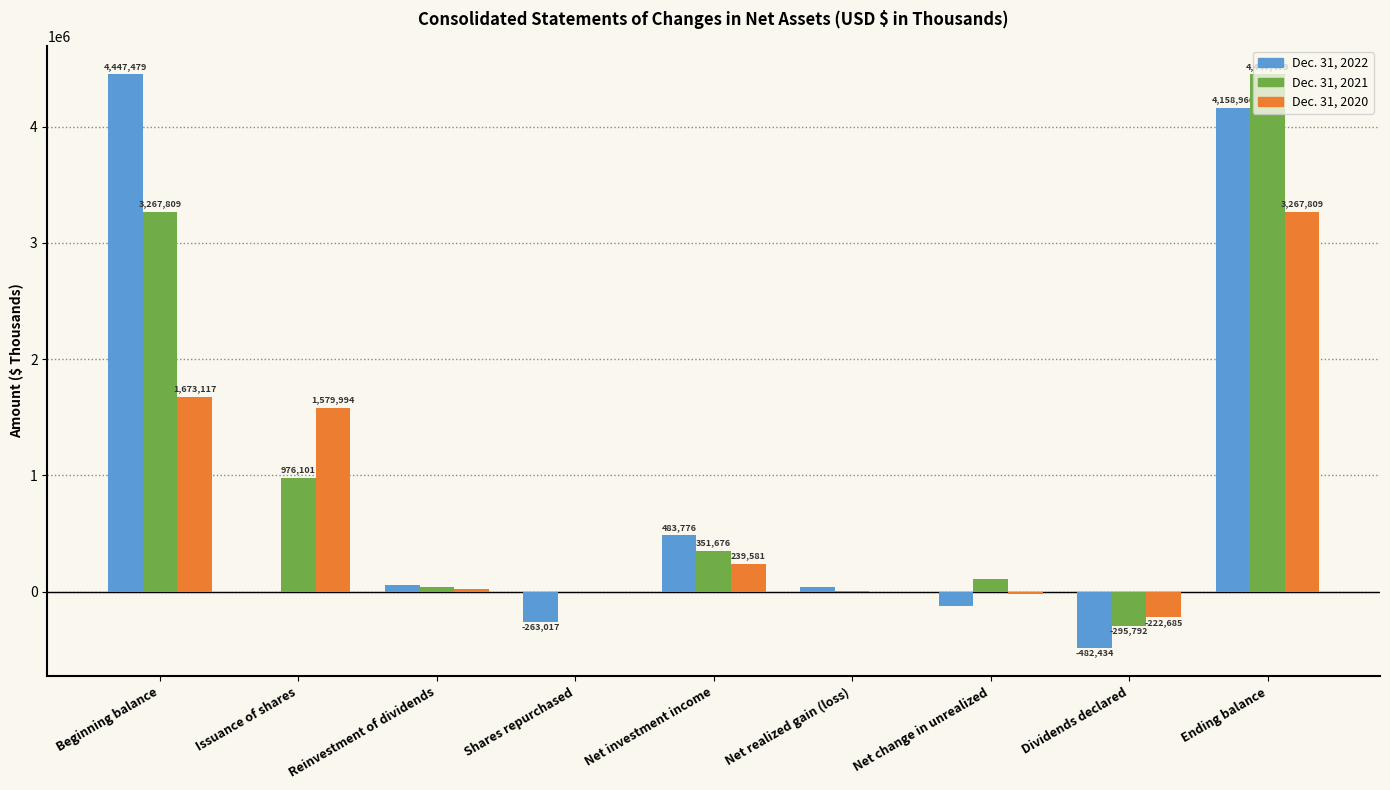

Are the bars horizontal?

No